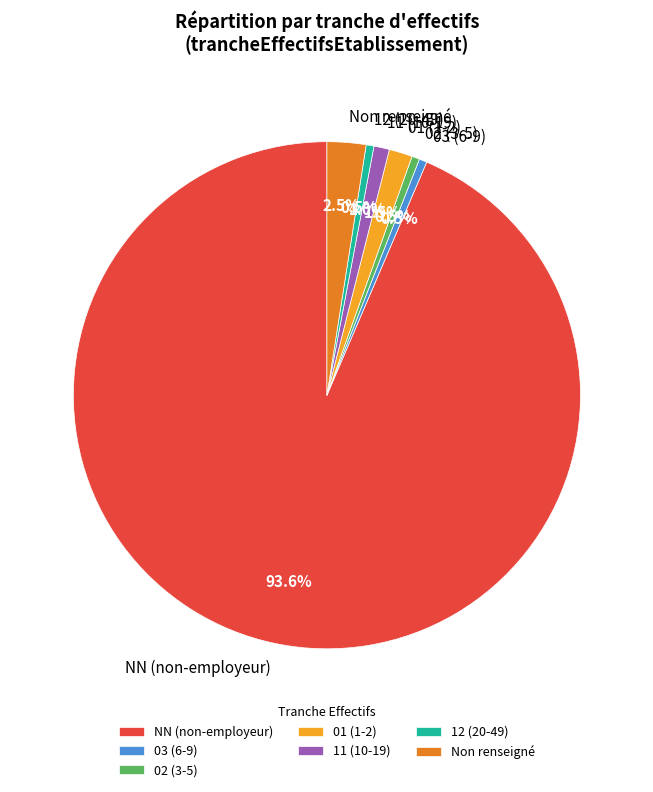

What is the total percentage of 11 (10-19) and 12 (20-49)?

1.5%